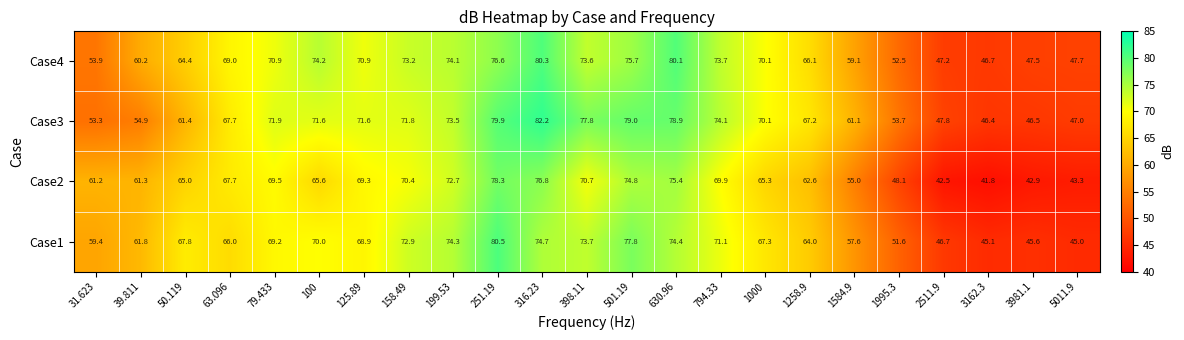

Which series has the largest total across all categories?

Case3